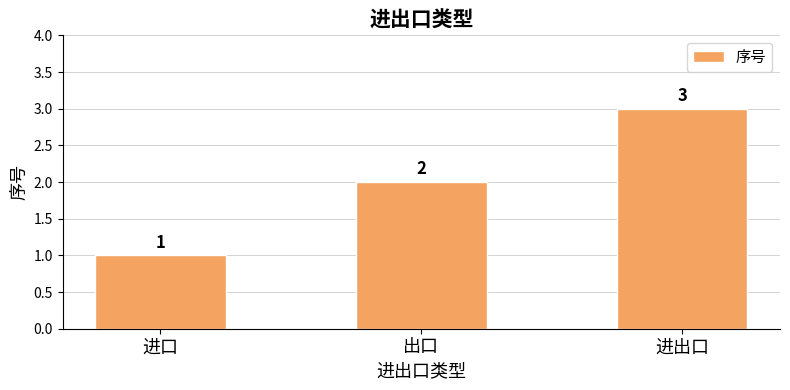

What is the change in value from 进口 to 进出口?

+2